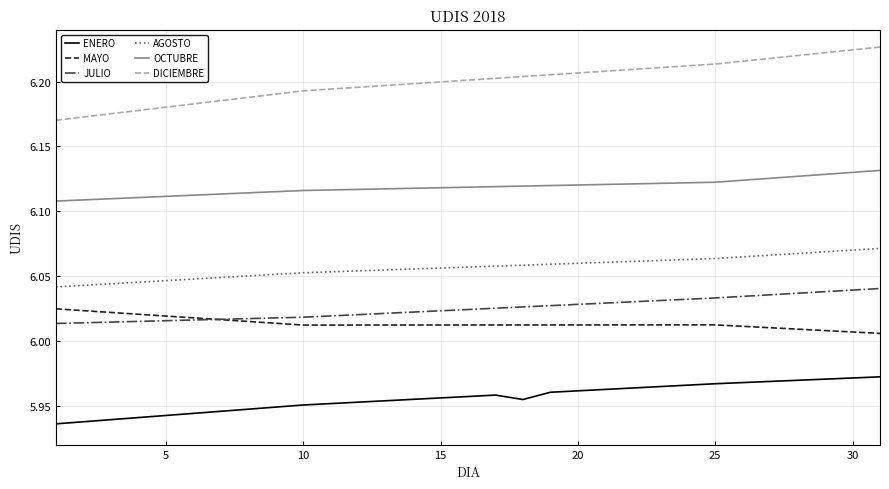

Count the number of data series in this chart.

6